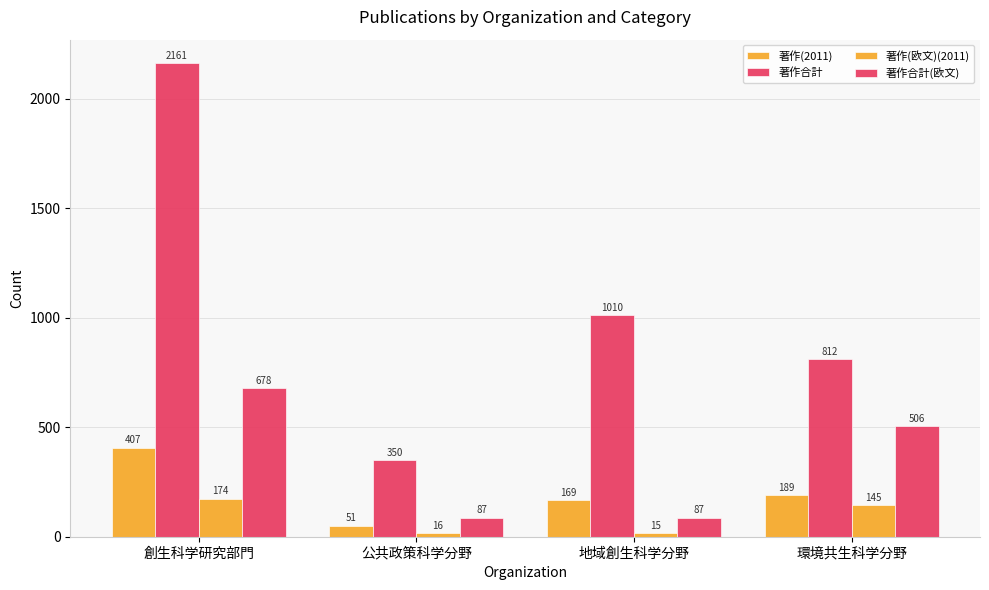

What is the value of the 著作合計(欧文) bar at the 1st from the left?

678